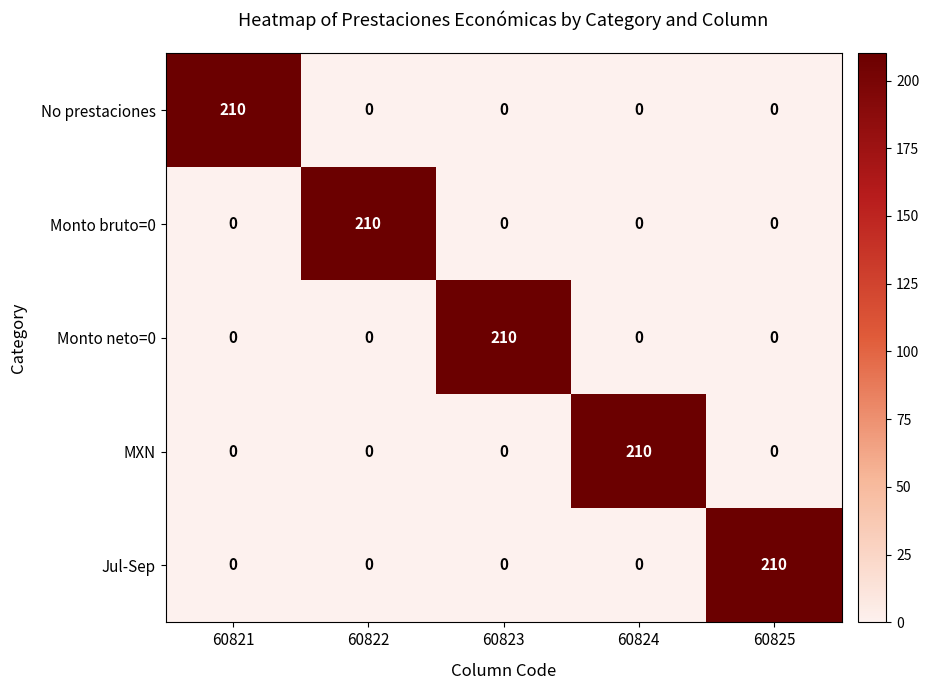

Reading left to right, extract all data points from this chart.

No prestaciones: 60821=210	60822=0	60823=0	60824=0	60825=0
Monto bruto=0: 60821=0	60822=210	60823=0	60824=0	60825=0
Monto neto=0: 60821=0	60822=0	60823=210	60824=0	60825=0
MXN: 60821=0	60822=0	60823=0	60824=210	60825=0
Jul-Sep: 60821=0	60822=0	60823=0	60824=0	60825=210